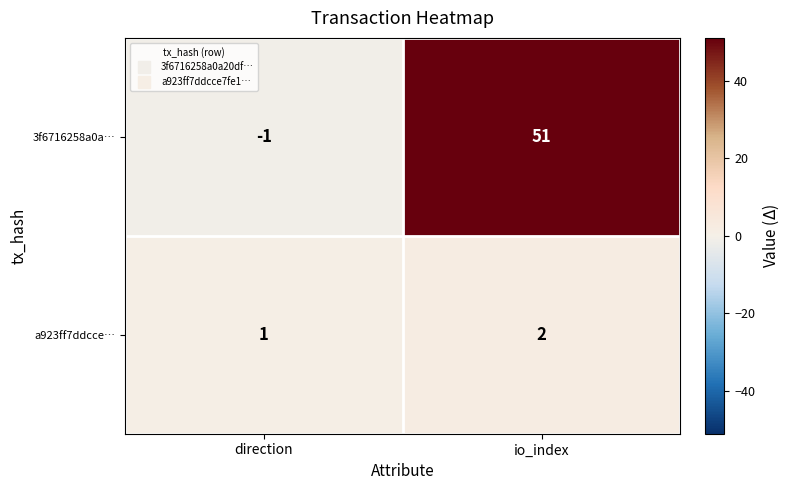

At which category is the sum across all series the highest?

io_index